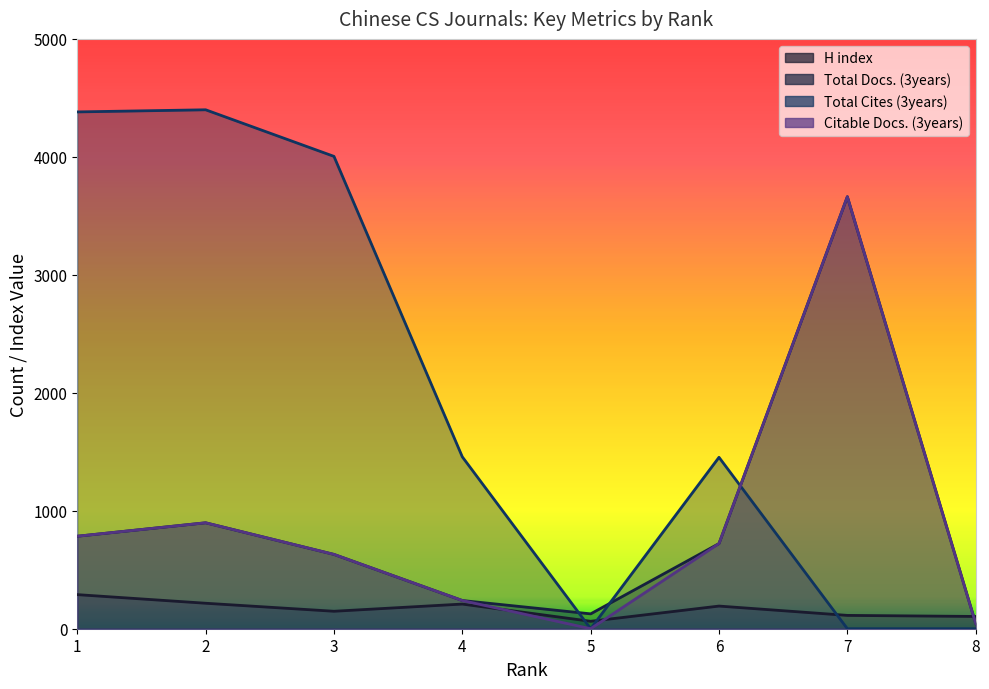

Which has a higher value, 8 or 4?

4